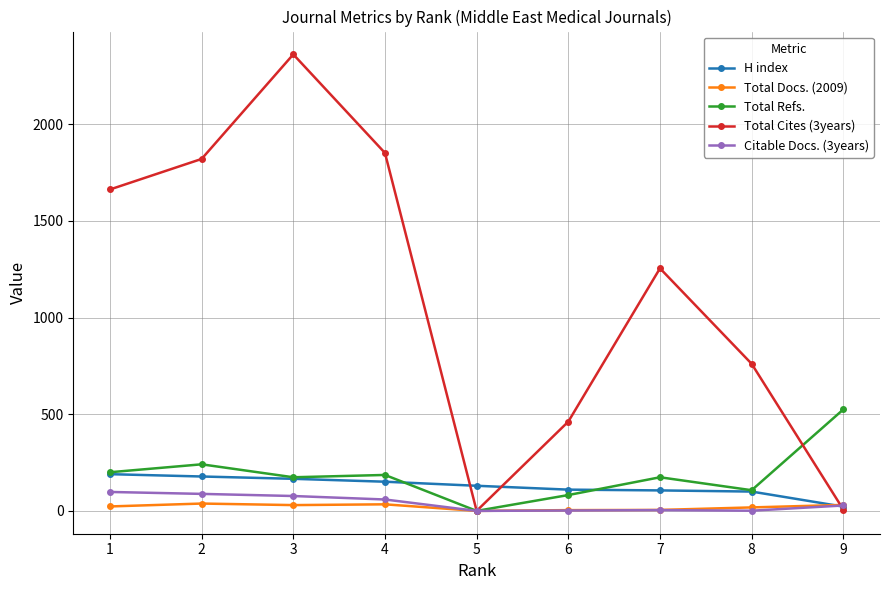

Which series has the largest total across all categories?

Total Cites (3years)